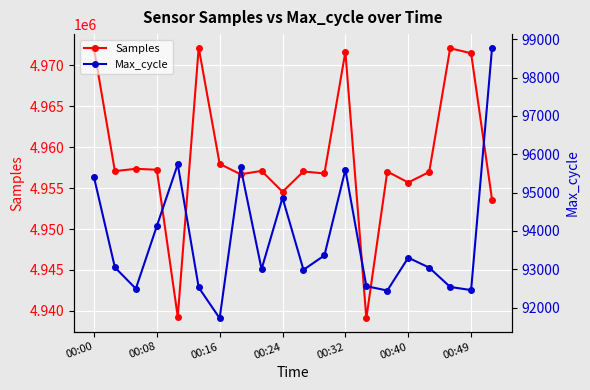

Read the Samples value at 00:32, to the nearest 50.

4971650